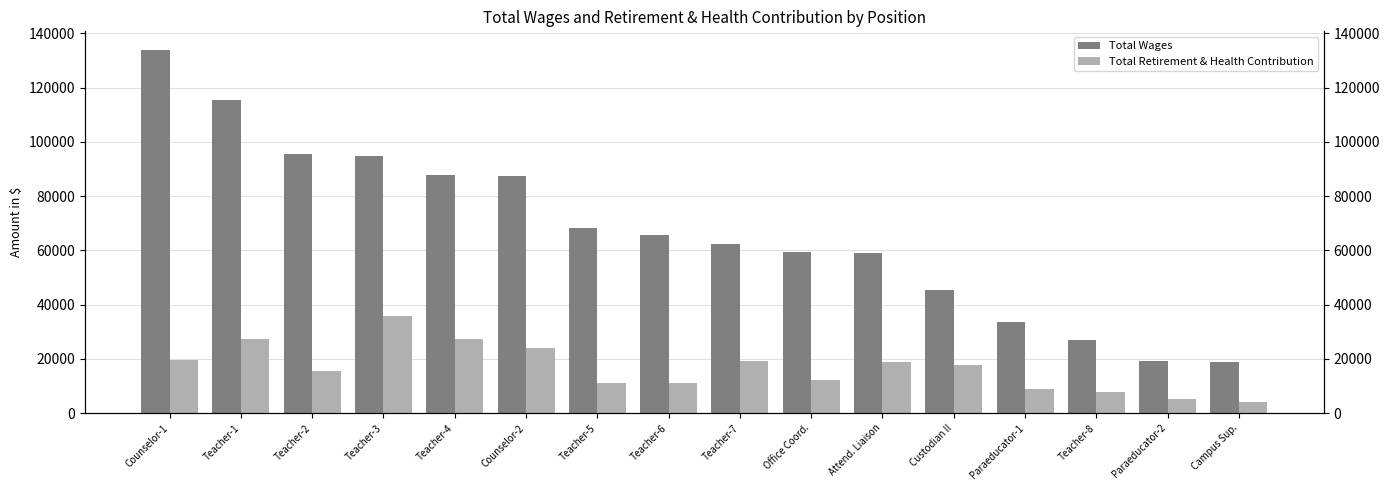

What is the total value across all series at Paraeducator-2?

24655